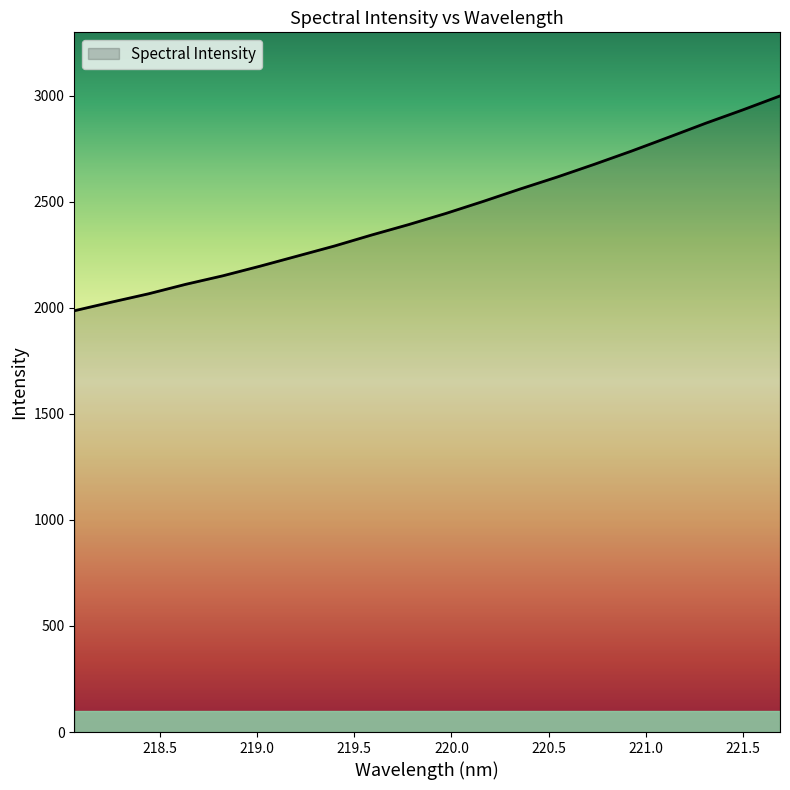

What is the smallest value displayed?

1985.7